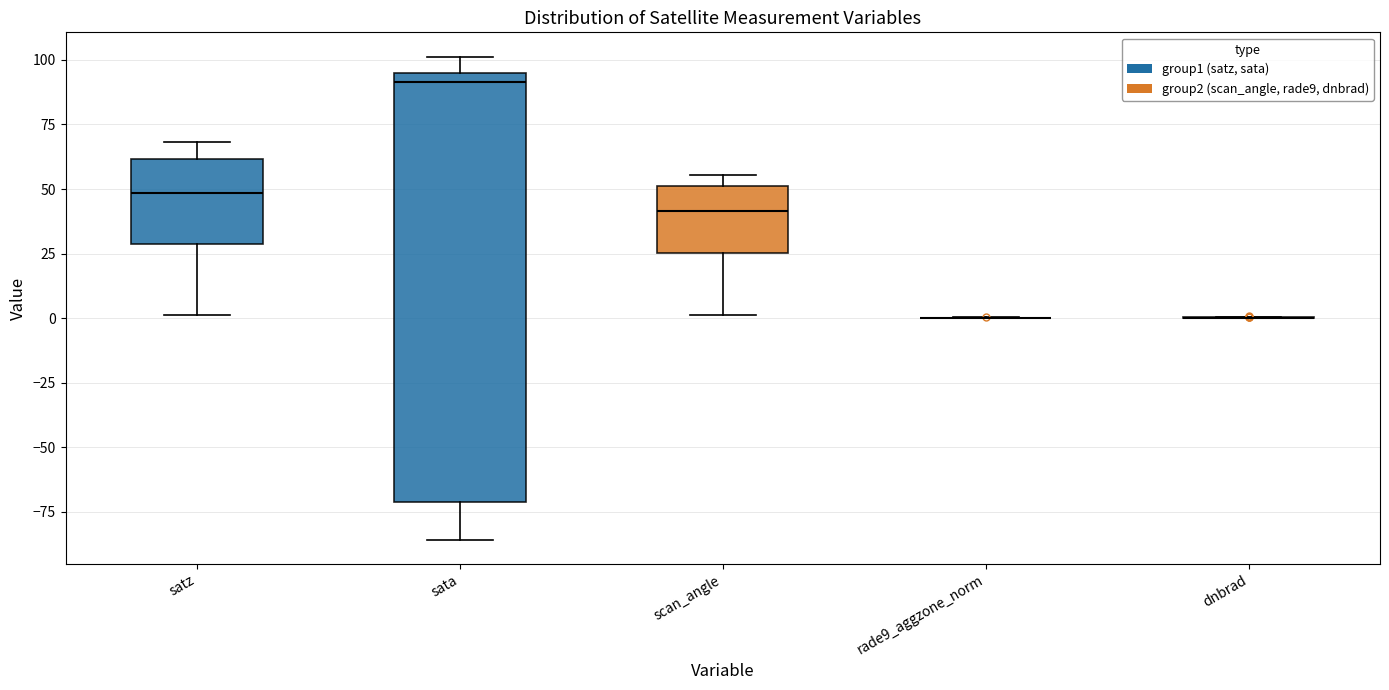

Where does the lower whisker of the box for satz end on the y-axis? The values are not printed on the chart, so give them approximately, as read against the axis.

0